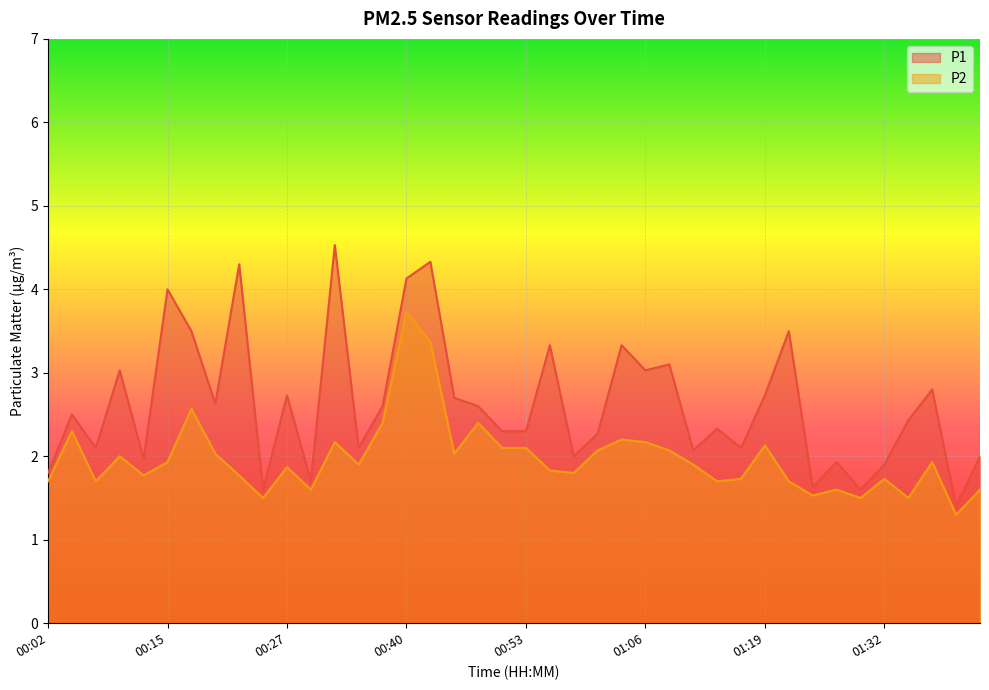

How many data points does each series have?

40